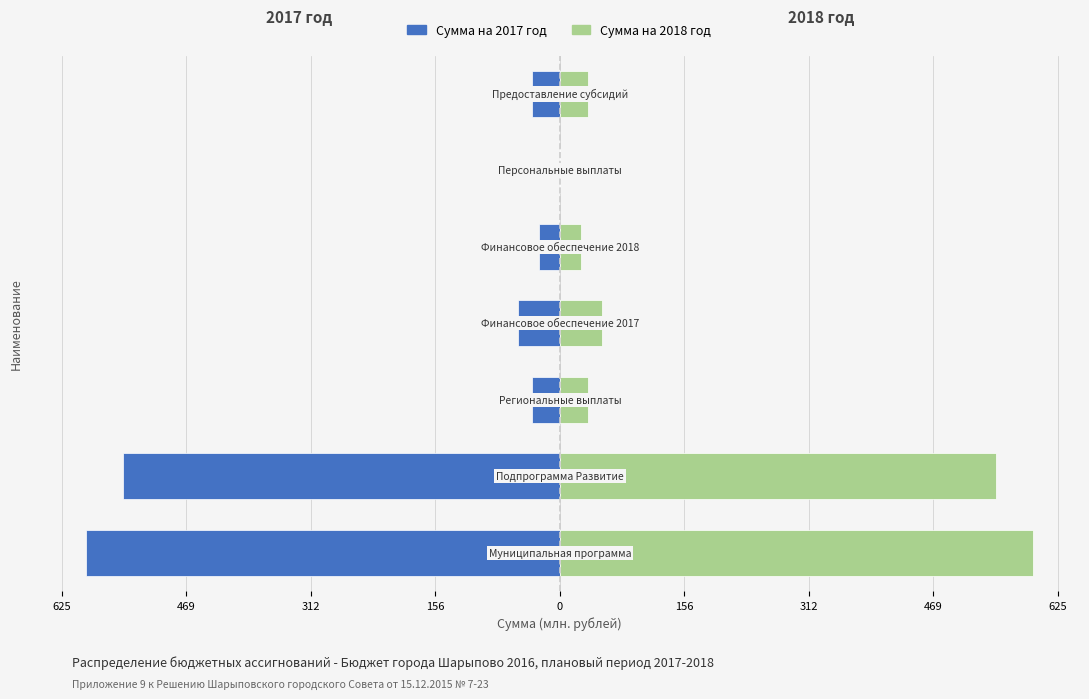

What is the sum of all Сумма на 2017 год values?

-1291.2